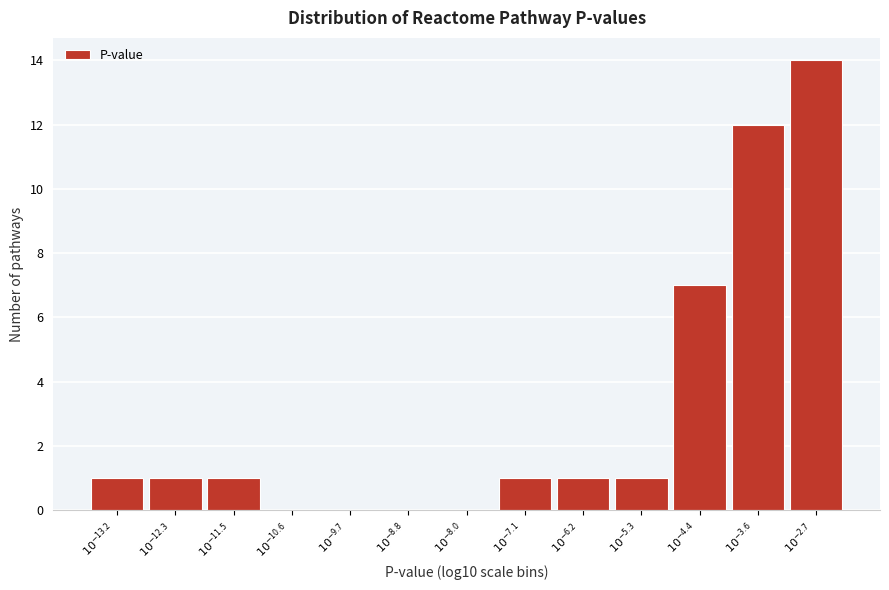

What is the sum of all values?

39